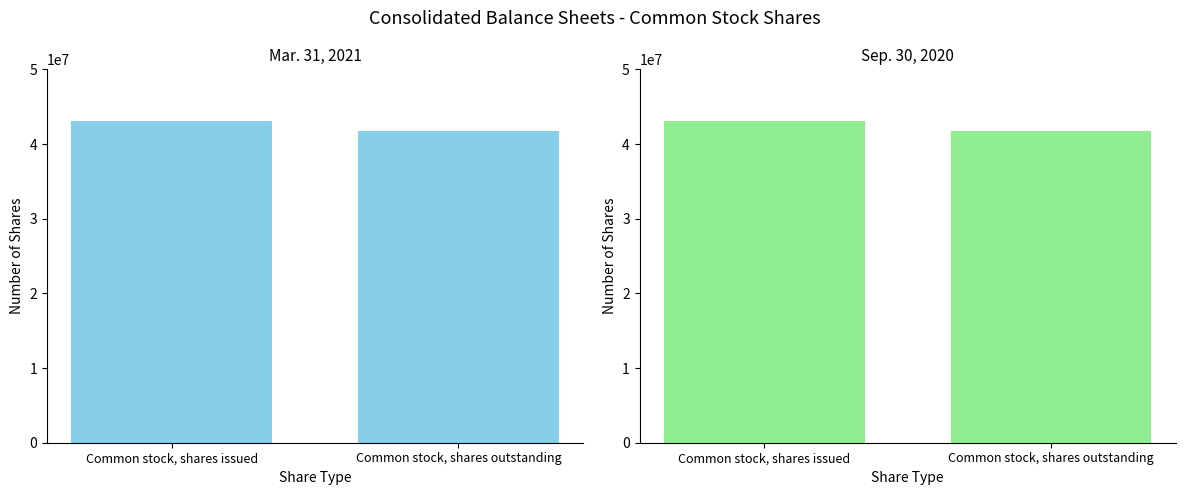

Rank the series by their maximum value, from highest to lowest.

Mar. 31, 2021, Sep. 30, 2020